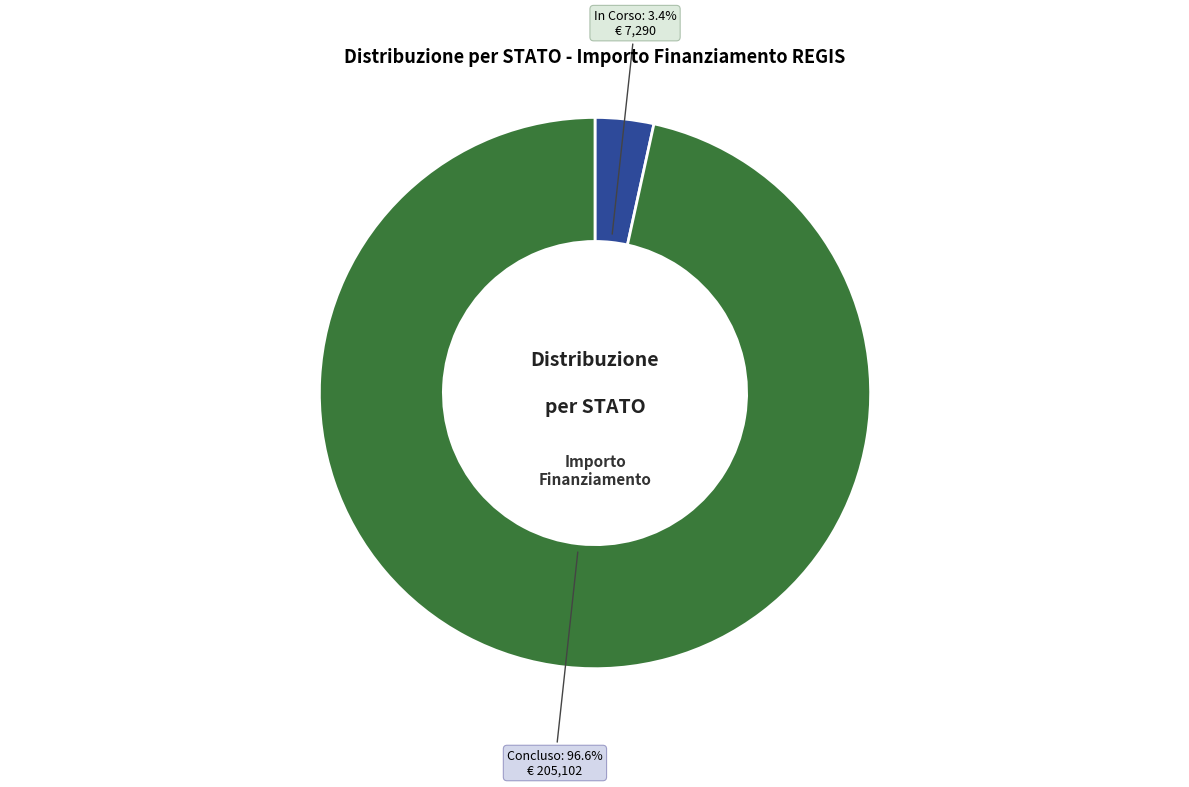

Does any single category account for the majority?

Yes